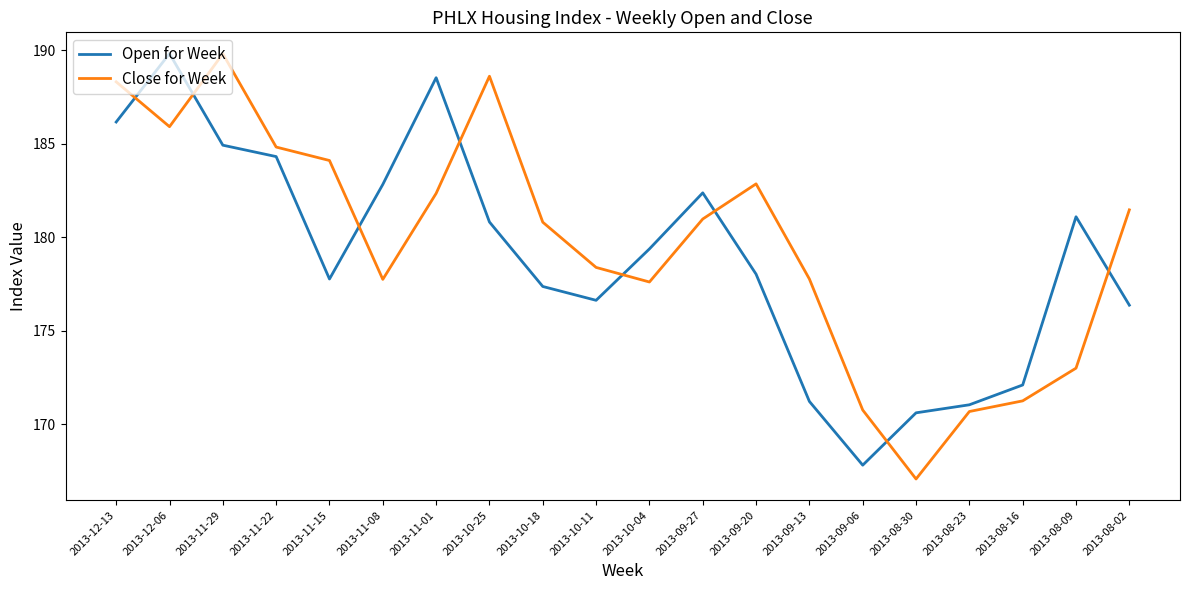

In Open for Week, how many points are higher than both neighbors (excluding endpoints)?

4